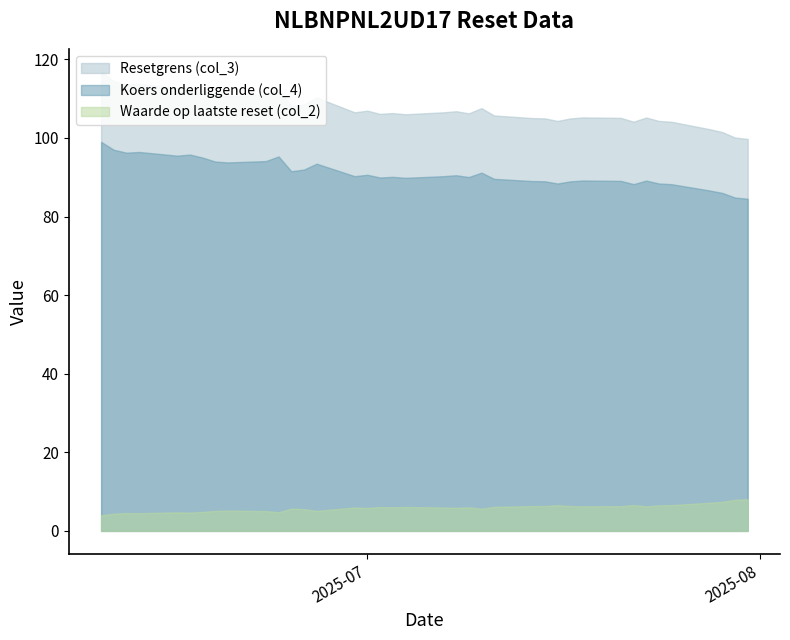

What is the total value across all series at 2025-07-30?

192.8